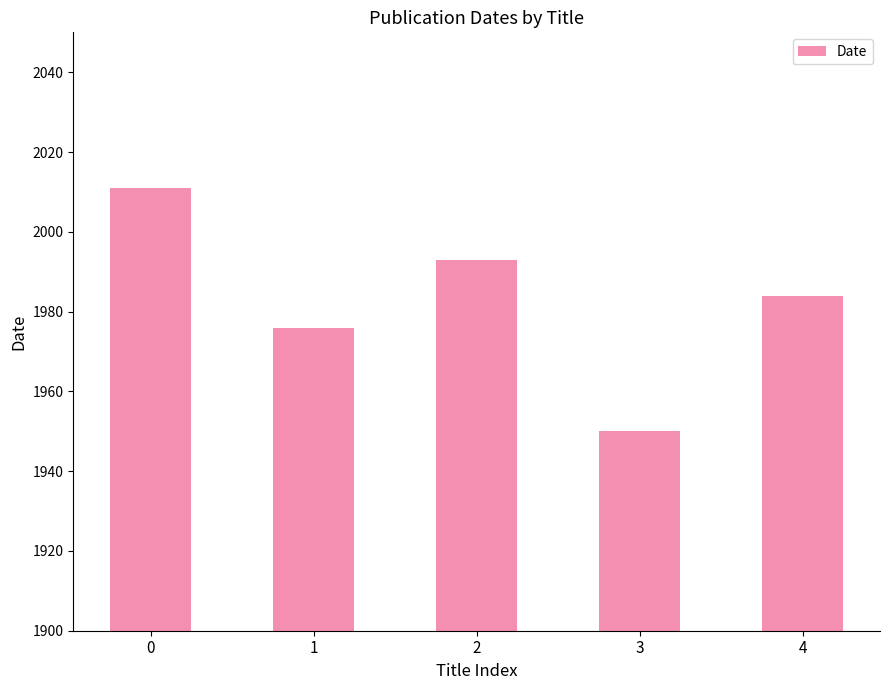

Reading left to right, list all the values displayed in this chart.

0=2011	1=1976	2=1993	3=1950	4=1984